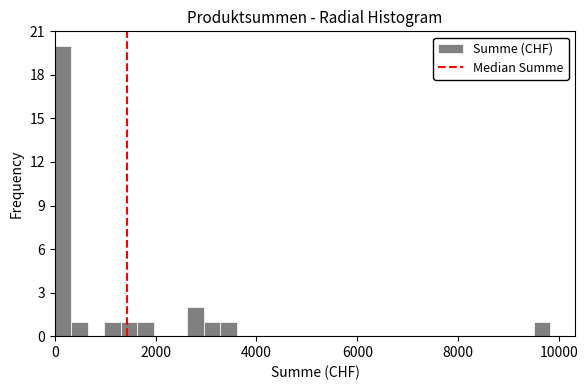

Read against the x-axis, roughly where is the centre of the tallest bar?

200